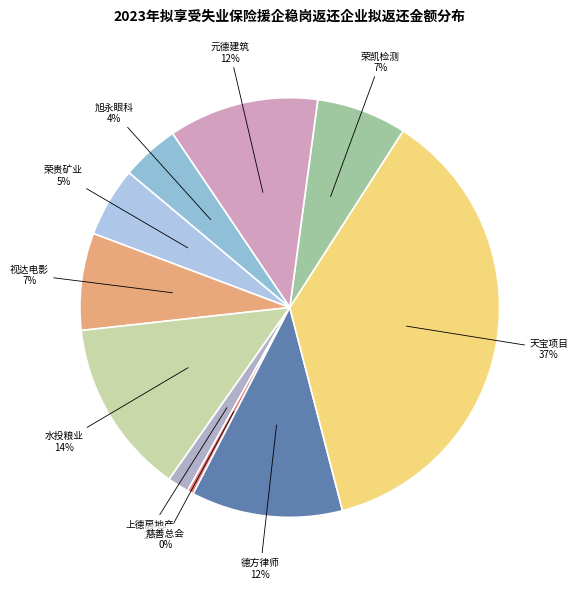

To the nearest percent, what is the average slice percentage?

10%